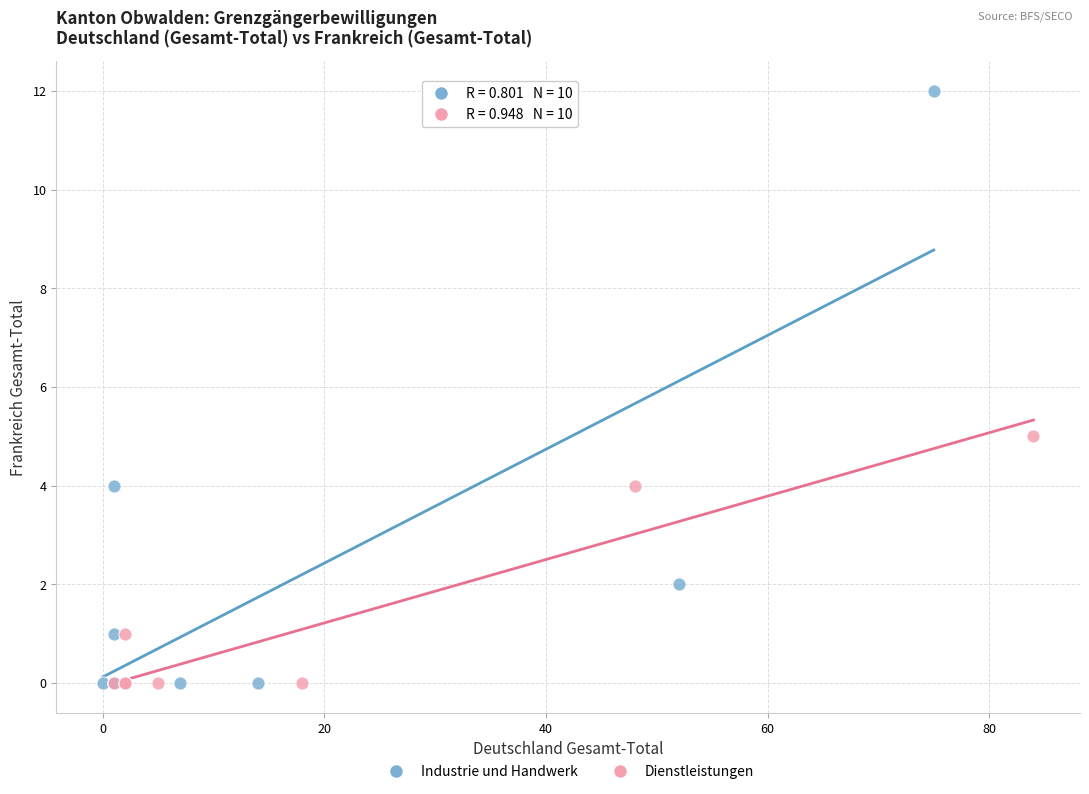

Which series reaches the maximum Y coordinate?

Industrie und Handwerk